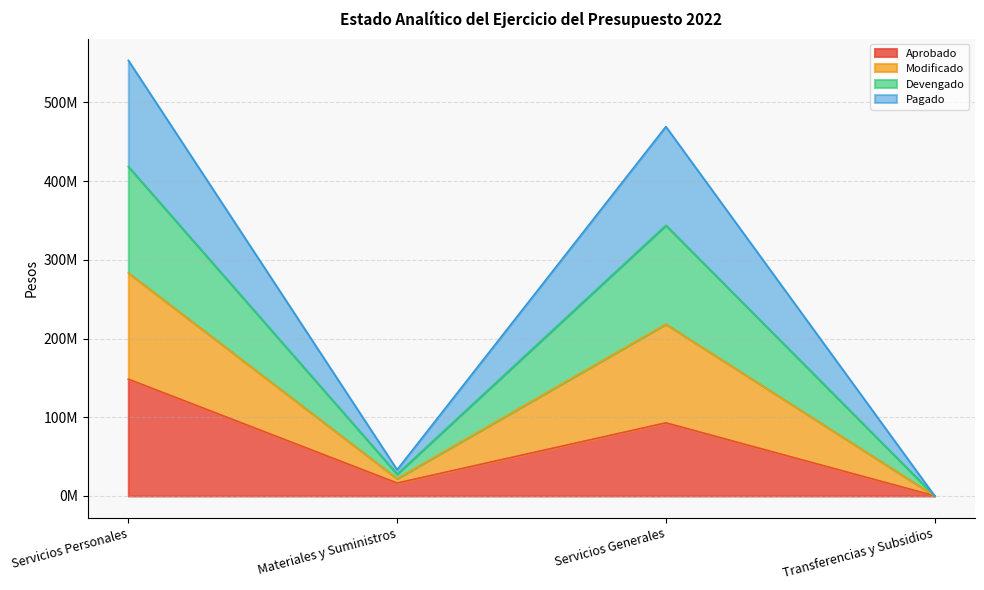

Which category has the lowest value in the Aprobado series?

Transferencias y Subsidios